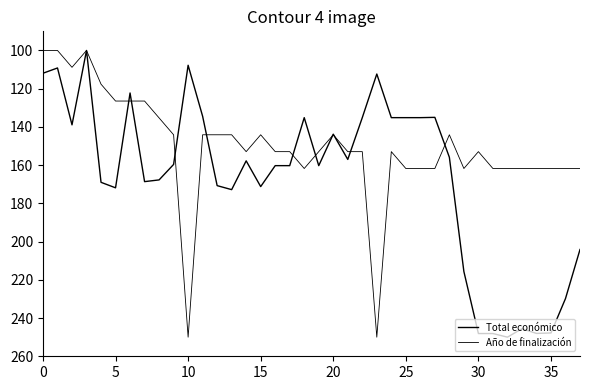

How many intersections are there between Total económico and Año de finalización?

10